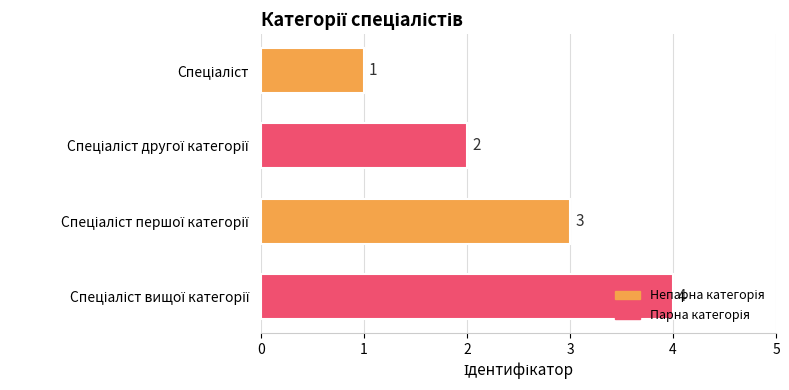

What is the value of the 3rd bar from the top?

3